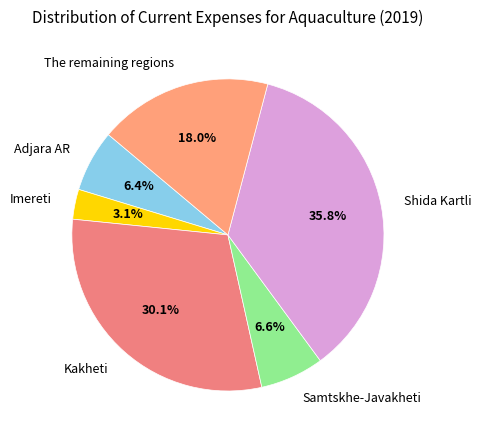

True or false: Shida Kartli accounts for 36% of the total.

True